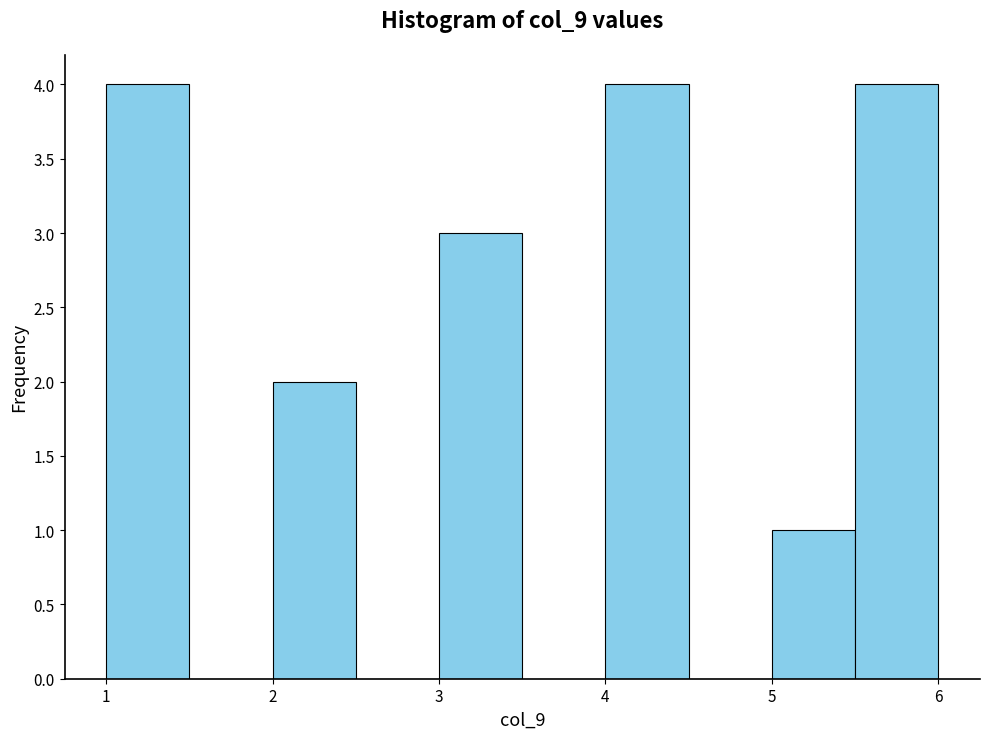

Reading left to right, list every bar in this chart as the range it spans on the x-axis followed by its height. The values are not printed on the chart, so give them approximately, as read against the axis.

1.0 to 1.5: 4
1.5 to 2.0: 0
2.0 to 2.5: 2
2.5 to 3.0: 0
3.0 to 3.5: 3
3.5 to 4.0: 0
4.0 to 4.5: 4
4.5 to 5.0: 0
5.0 to 5.5: 1
5.5 to 6.0: 4